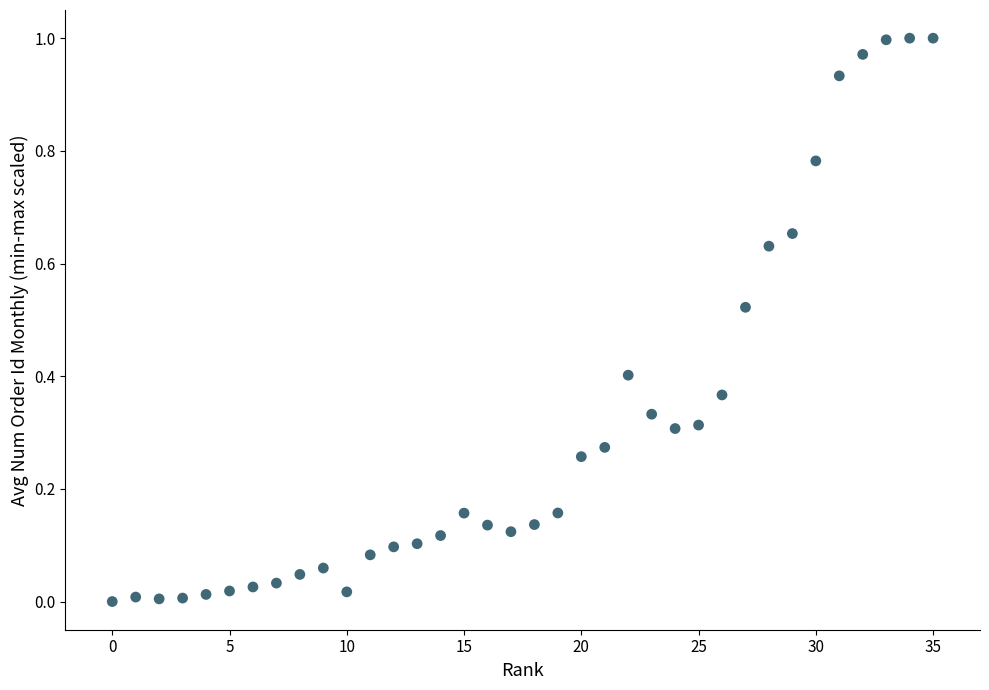

What is the range of X values (max minus min)?

35.0